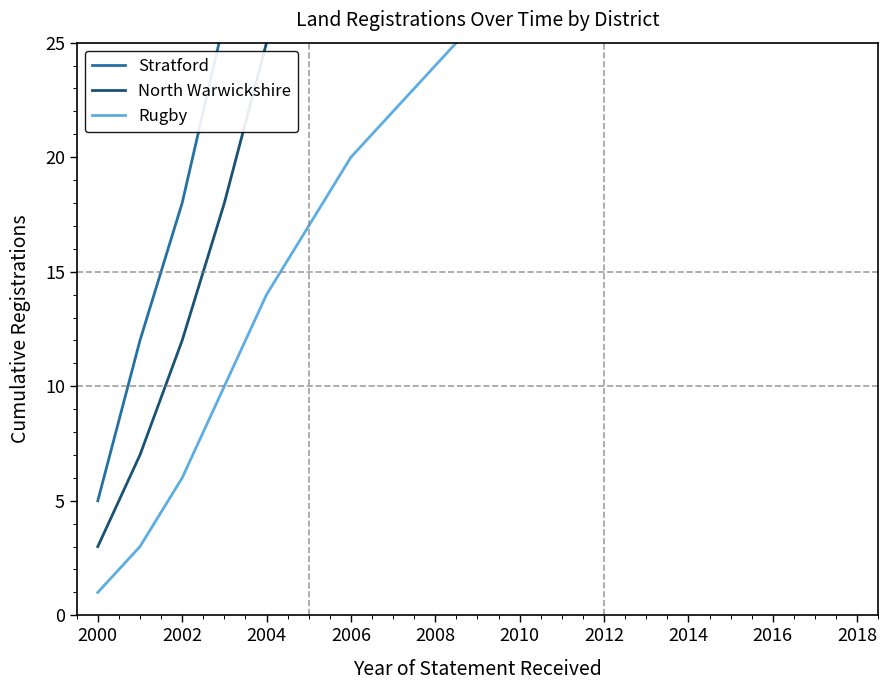

Is it true that North Warwickshire equals 81 at 2014?

False